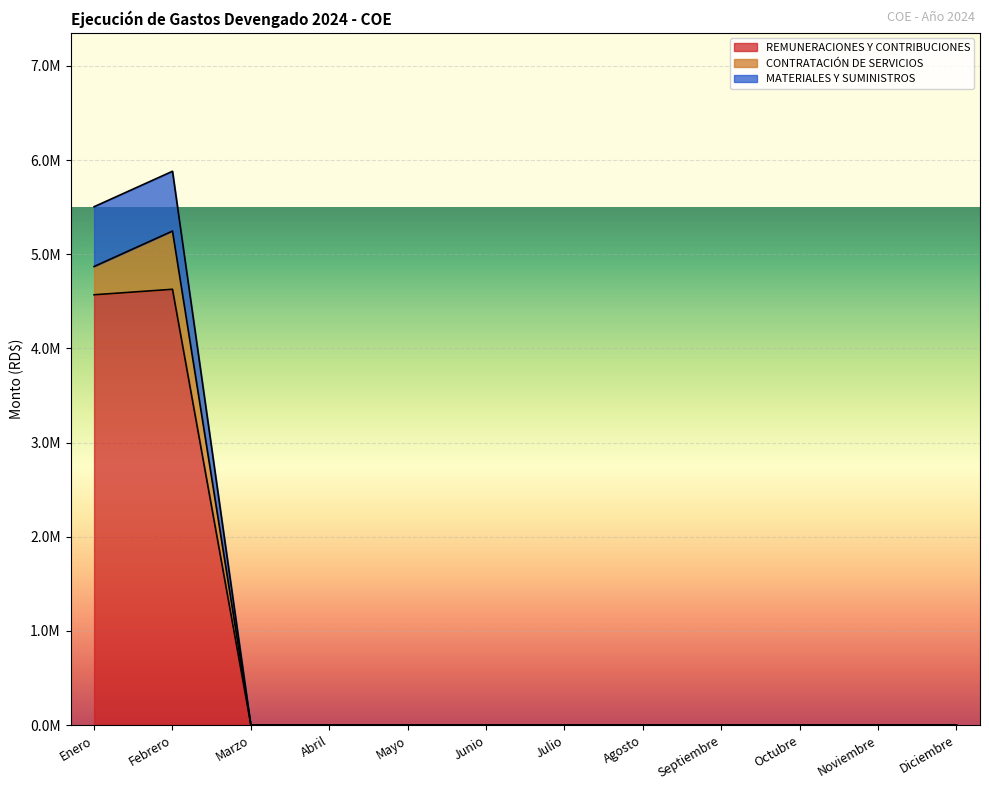

What are all the series names shown in the legend?

REMUNERACIONES Y CONTRIBUCIONES, CONTRATACIÓN DE SERVICIOS, MATERIALES Y SUMINISTROS